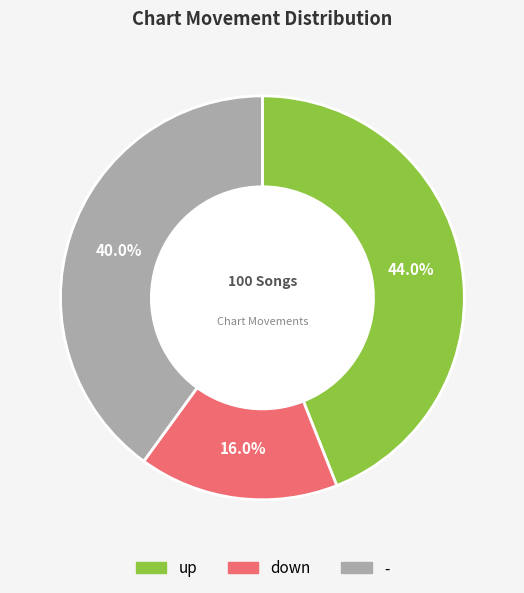

What is the ratio of the value at - to the value at up?

0.9